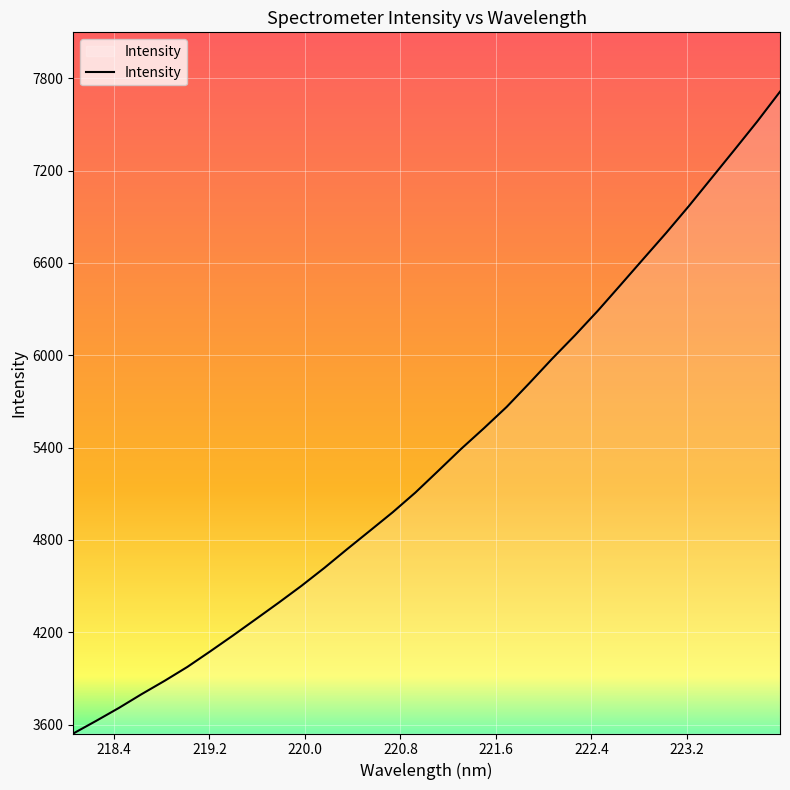

What is the difference between the maximum and minimum values?

4170.0